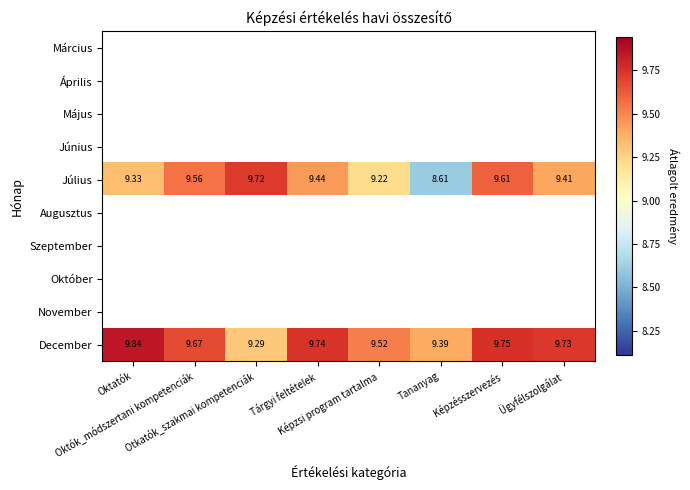

How many categories are shown in the chart?

8